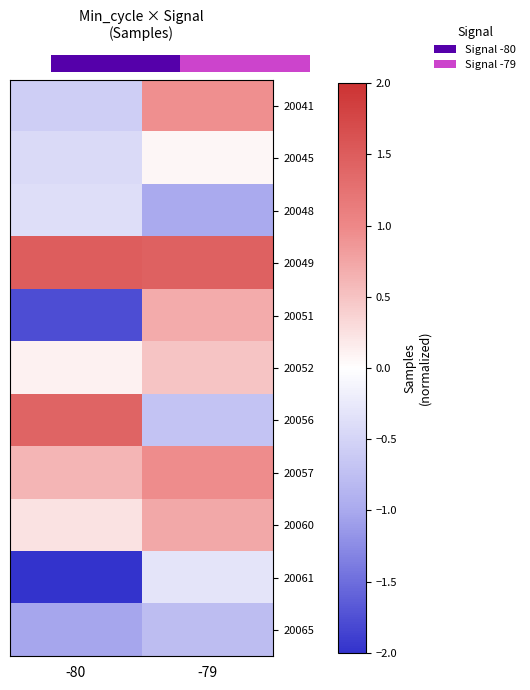

List the series in order of their peak value, highest first.

20049, 20056, 0.0, 20057, 20060, 20051, 20052, 20045, 20061, 20048, 20065